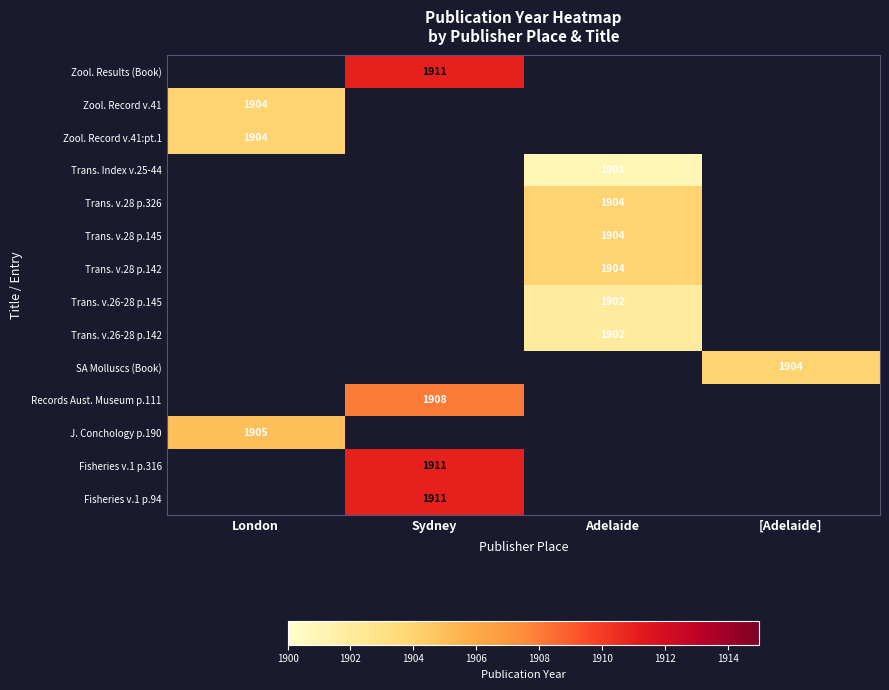

Is it true that Trans. v.28 p.326 equals 1047 at Adelaide?

False